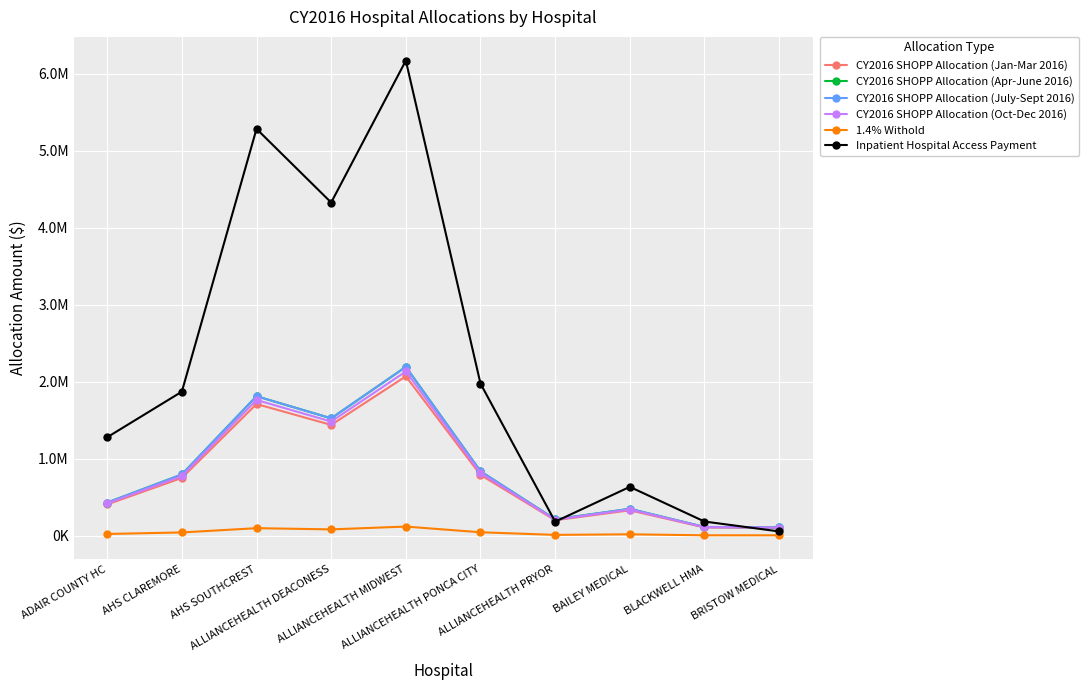

Reading right to left, list all the values displayed in this chart.

CY2016 SHOPP Allocation (Jan-Mar 2016): BRISTOW MEDICAL=103188.0	BLACKWELL HMA=107977.6	BAILEY MEDICAL=330487.4	ALLIANCEHEALTH PRYOR=202280.2	ALLIANCEHEALTH PONCA CITY=790647.8	ALLIANCEHEALTH MIDWEST=2070950.9	ALLIANCEHEALTH DEACONESS=1439688.0	AHS SOUTHCREST=1711098.3	AHS CLAREMORE=751743.9	ADAIR COUNTY HC=407071.5
CY2016 SHOPP Allocation (Apr-June 2016): BRISTOW MEDICAL=109309.3	BLACKWELL HMA=114383.1	BAILEY MEDICAL=350092.6	ALLIANCEHEALTH PRYOR=214279.9	ALLIANCEHEALTH PONCA CITY=837550.6	ALLIANCEHEALTH MIDWEST=2193804.0	ALLIANCEHEALTH DEACONESS=1525093.2	AHS SOUTHCREST=1812604.1	AHS CLAREMORE=796338.9	ADAIR COUNTY HC=431219.8
CY2016 SHOPP Allocation (July-Sept 2016): BRISTOW MEDICAL=109309.3	BLACKWELL HMA=114383.1	BAILEY MEDICAL=350092.6	ALLIANCEHEALTH PRYOR=214279.9	ALLIANCEHEALTH PONCA CITY=837550.6	ALLIANCEHEALTH MIDWEST=2193804.0	ALLIANCEHEALTH DEACONESS=1525093.2	AHS SOUTHCREST=1812604.1	AHS CLAREMORE=796338.9	ADAIR COUNTY HC=431219.8
CY2016 SHOPP Allocation (Oct-Dec 2016): BRISTOW MEDICAL=106339.7	BLACKWELL HMA=111275.7	BAILEY MEDICAL=340581.7	ALLIANCEHEALTH PRYOR=208458.6	ALLIANCEHEALTH PONCA CITY=814797.0	ALLIANCEHEALTH MIDWEST=2134205.2	ALLIANCEHEALTH DEACONESS=1483661.3	AHS SOUTHCREST=1763361.4	AHS CLAREMORE=774704.9	ADAIR COUNTY HC=419505.0
1.4% Withold: BRISTOW MEDICAL=5955.0	BLACKWELL HMA=6231.4	BAILEY MEDICAL=19072.6	ALLIANCEHEALTH PRYOR=11673.7	ALLIANCEHEALTH PONCA CITY=45628.6	ALLIANCEHEALTH MIDWEST=119515.5	ALLIANCEHEALTH DEACONESS=83085.0	AHS SOUTHCREST=98748.2	AHS CLAREMORE=43383.5	ADAIR COUNTY HC=23492.3
Inpatient Hospital Access Payment: BRISTOW MEDICAL=56516.5	BLACKWELL HMA=185051.6	BAILEY MEDICAL=635259.7	ALLIANCEHEALTH PRYOR=183115.8	ALLIANCEHEALTH PONCA CITY=1976567.6	ALLIANCEHEALTH MIDWEST=6171048.3	ALLIANCEHEALTH DEACONESS=4328152.2	AHS SOUTHCREST=5284636.0	AHS CLAREMORE=1871708.9	ADAIR COUNTY HC=1279442.6